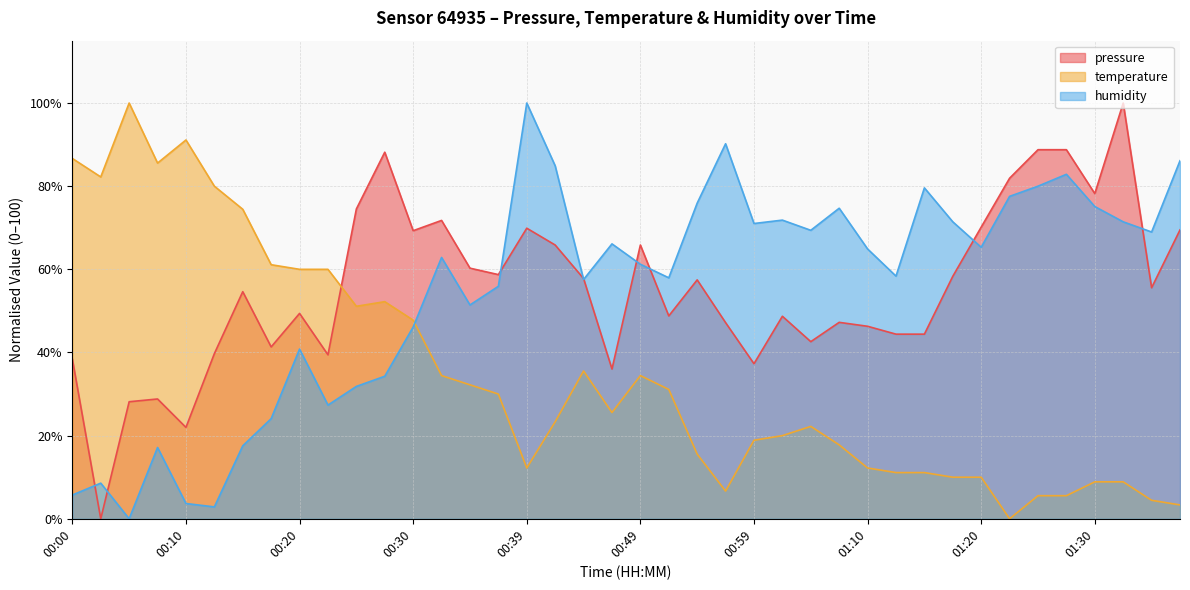

Reading left to right, transcribe all the data shown in this chart.

pressure: 00:00=38.4	00:03=0.0	00:05=28.2	00:08=28.8	00:10=22.0	00:13=39.7	00:15=54.6	00:17=41.3	00:20=49.4	00:22=39.4	00:25=74.5	00:27=88.2	00:30=69.3	00:32=71.8	00:35=60.3	00:37=58.7	00:39=69.9	00:42=65.8	00:44=57.8	00:47=36.0	00:49=65.8	00:52=48.8	00:54=57.5	00:57=47.2	00:59=37.3	01:02=48.7	01:04=42.6	01:07=47.2	01:10=46.3	01:12=44.4	01:15=44.4	01:17=58.3	01:20=70.2	01:23=81.9	01:25=88.8	01:28=88.8	01:30=78.2	01:33=100.0	01:35=55.6	01:38=69.5
temperature: 00:00=86.7	00:03=82.2	00:05=100.0	00:08=85.6	00:10=91.1	00:13=80.0	00:15=74.4	00:17=61.1	00:20=60.0	00:22=60.0	00:25=51.1	00:27=52.2	00:30=47.8	00:32=34.4	00:35=32.2	00:37=30.0	00:39=12.2	00:42=23.3	00:44=35.6	00:47=25.6	00:49=34.4	00:52=31.1	00:54=15.6	00:57=6.7	00:59=18.9	01:02=20.0	01:04=22.2	01:07=17.8	01:10=12.2	01:12=11.1	01:15=11.1	01:17=10.0	01:20=10.0	01:23=0.0	01:25=5.6	01:28=5.6	01:30=8.9	01:33=8.9	01:35=4.4	01:38=3.3
humidity: 00:00=5.7	00:03=8.6	00:05=0.0	00:08=17.1	00:10=3.7	00:13=2.9	00:15=17.6	00:17=24.1	00:20=40.8	00:22=27.3	00:25=31.8	00:27=34.3	00:30=46.1	00:32=62.9	00:35=51.4	00:37=55.9	00:39=100.0	00:42=84.9	00:44=57.6	00:47=66.1	00:49=61.2	00:52=58.0	00:54=75.9	00:57=90.2	00:59=71.0	01:02=71.8	01:04=69.4	01:07=74.7	01:10=64.9	01:12=58.4	01:15=79.6	01:17=71.4	01:20=65.3	01:23=77.6	01:25=80.0	01:28=82.9	01:30=75.1	01:33=71.4	01:35=69.0	01:38=86.1